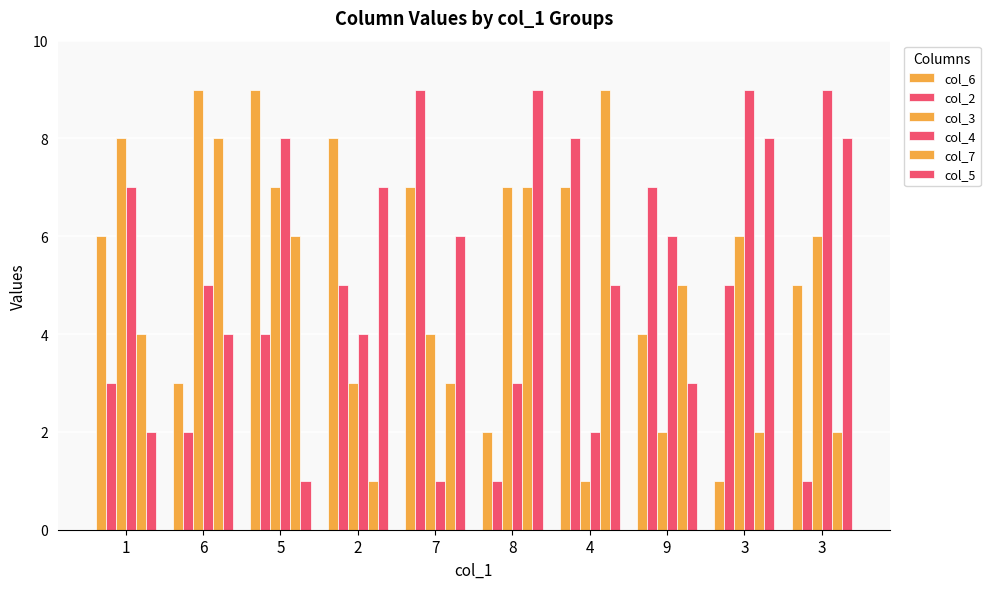

How many distinct data groups are displayed?

6